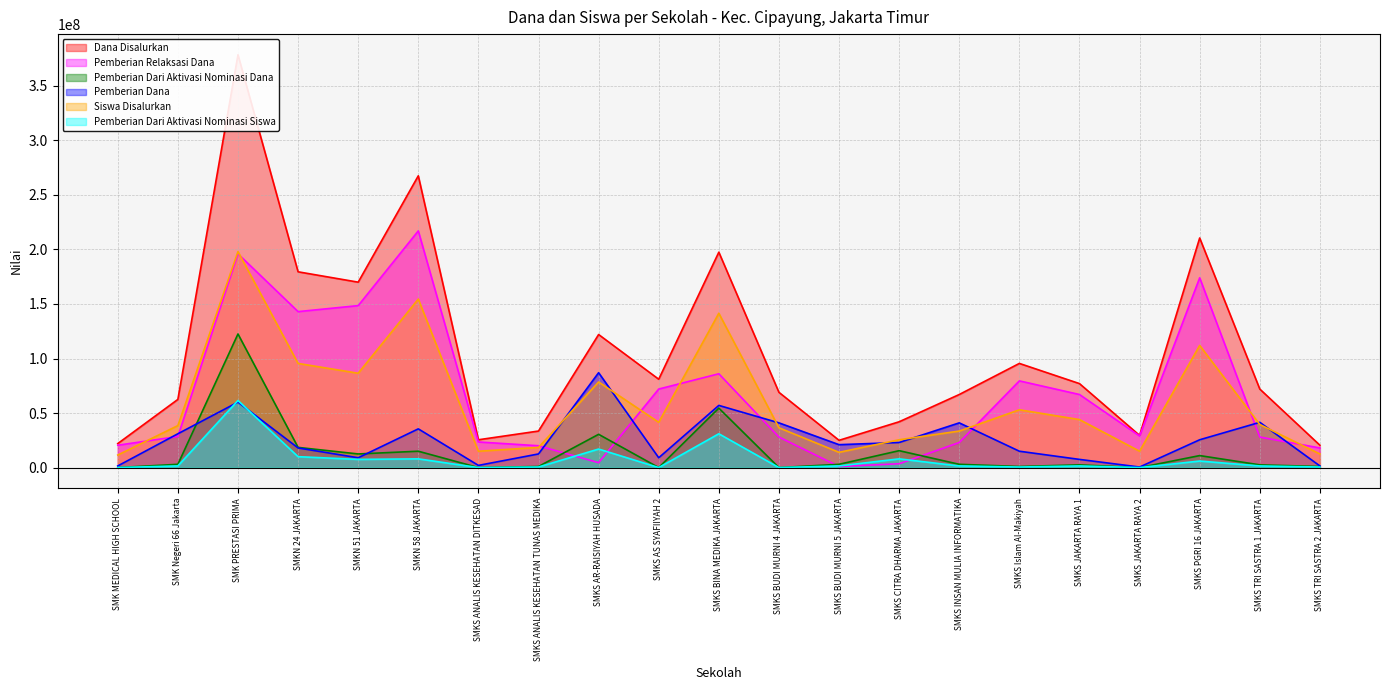

Which category has the lowest value in the Siswa Disalurkan series?

SMK MEDICAL HIGH SCHOOL